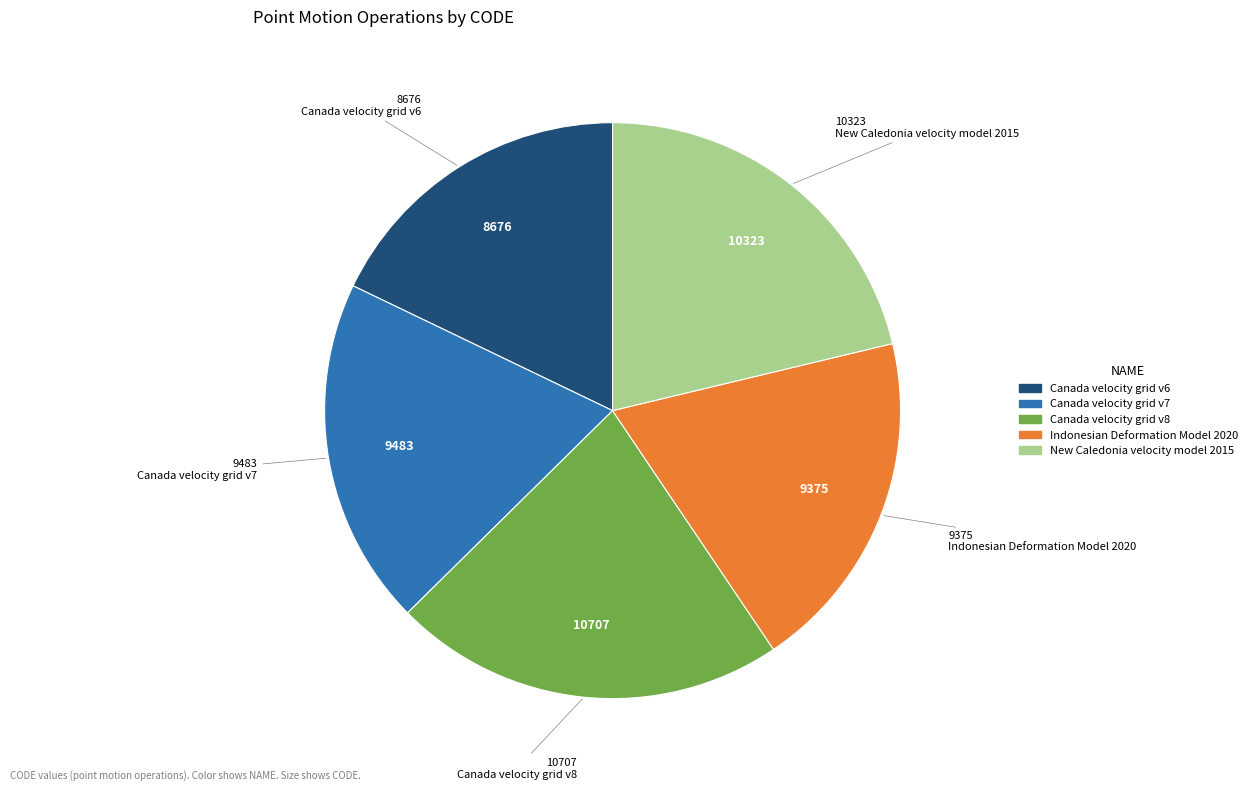

Is it true that Canada velocity grid v6 is 26% of the pie?

False